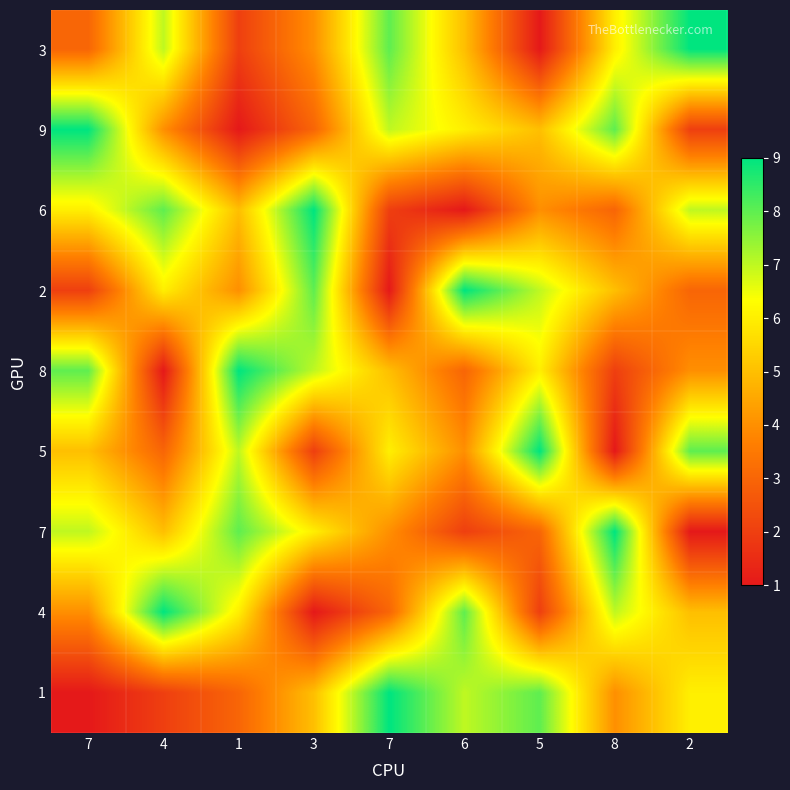

Reading left to right, extract all data points from this chart.

3: 7=3	4=7	1=2	3=4	7=8	6=5	5=1	8=6	2=9
9: 7=9	4=4	1=1	3=3	7=7	6=6	5=5	8=8	2=2
6: 7=6	4=8	1=5	3=9	7=2	6=1	5=4	8=3	2=7
2: 7=2	4=6	1=4	3=8	7=1	6=9	5=7	8=5	2=3
8: 7=8	4=1	1=9	3=7	7=5	6=3	5=6	8=2	2=4
5: 7=5	4=3	1=7	3=2	7=6	6=4	5=9	8=1	2=8
7: 7=7	4=5	1=8	3=6	7=4	6=2	5=3	8=9	2=1
4: 7=4	4=9	1=6	3=1	7=3	6=8	5=2	8=7	2=5
1: 7=1	4=2	1=3	3=5	7=9	6=7	5=8	8=4	2=6